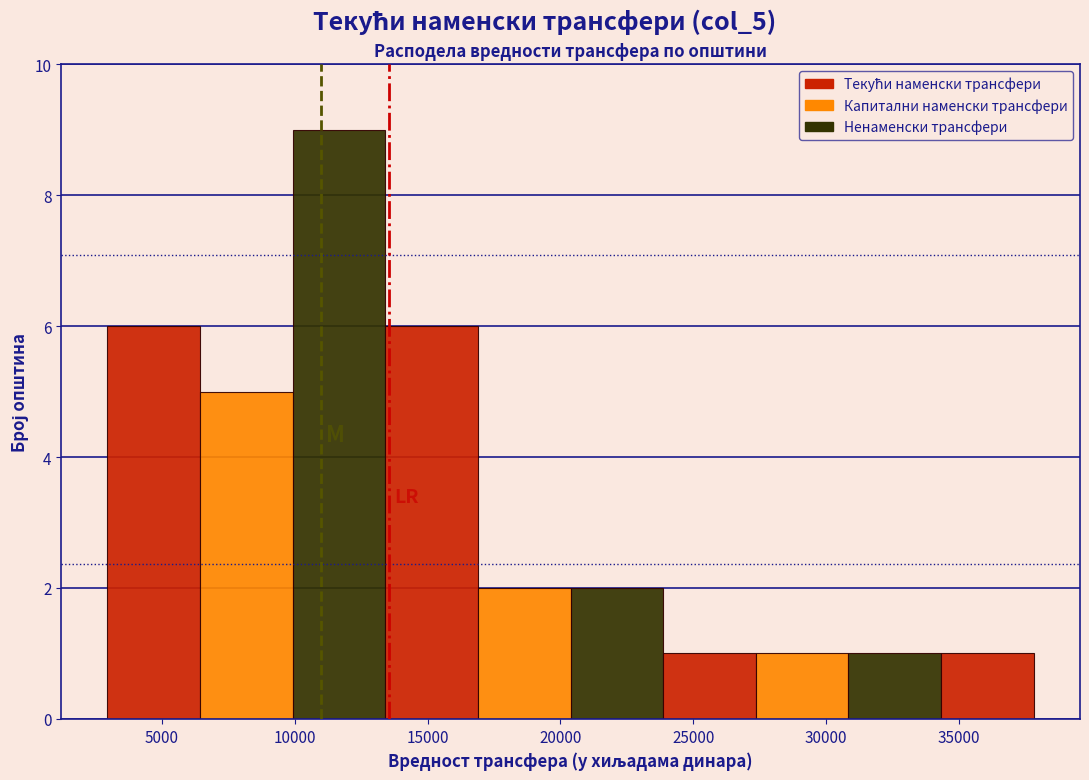

Reading left to right, transcribe this chart: for each bar, give the range it covers on the x-axis and its height. Neither the bar edges nor the heights are printed on the chart, so give them approximately, as read against the axes.

3000 to 6500: 6
6500 to 10000: 5
10000 to 13500: 9
13500 to 17000: 6
17000 to 20500: 2
20500 to 24000: 2
24000 to 27500: 1
27500 to 31000: 1
31000 to 34500: 1
34500 to 38000: 1